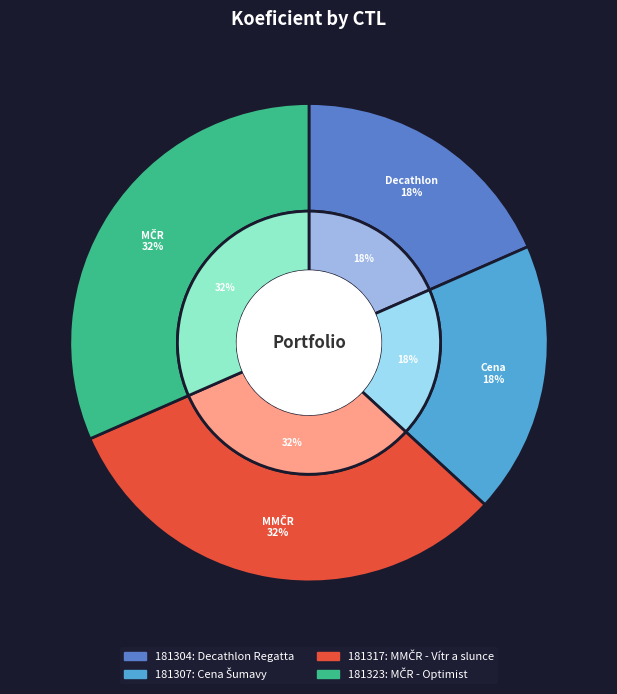

What percentage is the 181307 slice, to the nearest percent?

18%